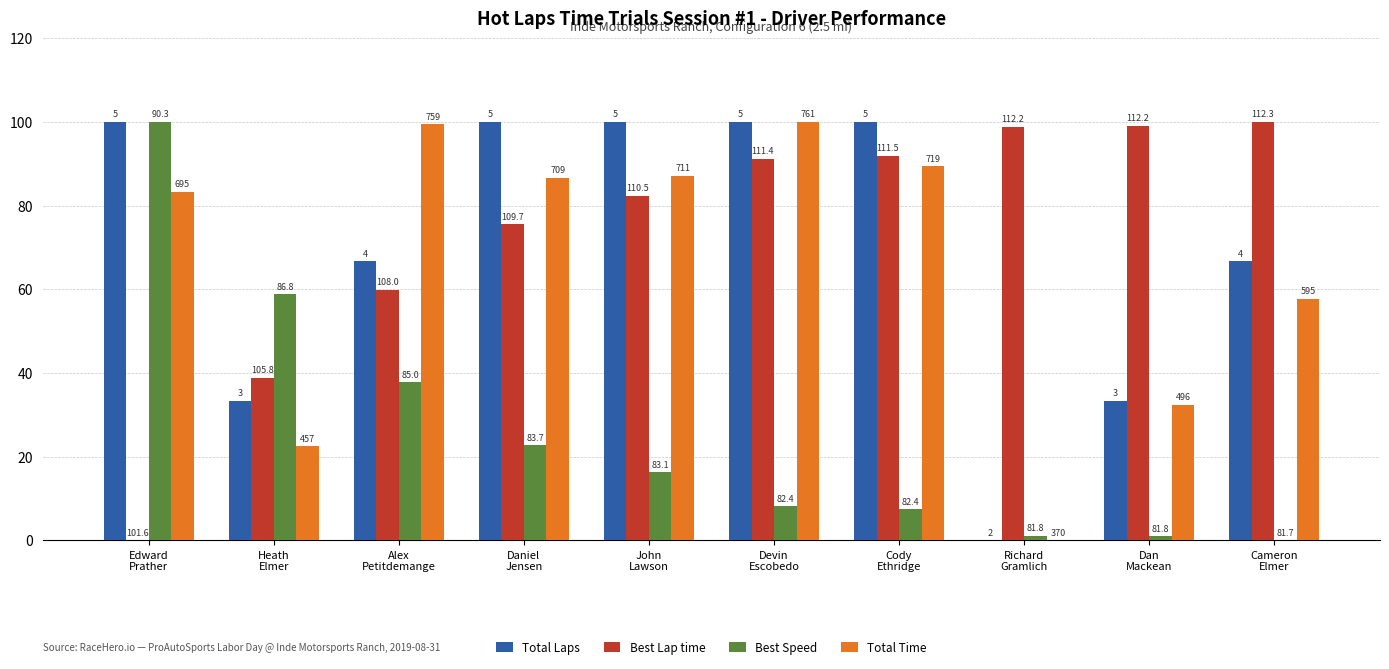

Reading left to right, what are all the values shown in this chart?

Total Laps: Edward
Prather=100.0	Heath
Elmer=33.3	Alex
Petitdemange=66.7	Daniel
Jensen=100.0	John
Lawson=100.0	Devin
Escobedo=100.0	Cody
Ethridge=100.0	Richard
Gramlich=0.0	Dan
Mackean=33.3	Cameron
Elmer=66.7
Best Lap time: Edward
Prather=0.0	Heath
Elmer=38.8	Alex
Petitdemange=59.9	Daniel
Jensen=75.5	John
Lawson=82.3	Devin
Escobedo=91.1	Cody
Ethridge=91.9	Richard
Gramlich=98.8	Dan
Mackean=99.0	Cameron
Elmer=100.0
Best Speed: Edward
Prather=100.0	Heath
Elmer=58.8	Alex
Petitdemange=37.8	Daniel
Jensen=22.7	John
Lawson=16.3	Devin
Escobedo=8.1	Cody
Ethridge=7.4	Richard
Gramlich=1.1	Dan
Mackean=0.9	Cameron
Elmer=0.0
Total Time: Edward
Prather=83.2	Heath
Elmer=22.4	Alex
Petitdemange=99.4	Daniel
Jensen=86.6	John
Lawson=87.1	Devin
Escobedo=100.0	Cody
Ethridge=89.4	Richard
Gramlich=0.0	Dan
Mackean=32.4	Cameron
Elmer=57.7